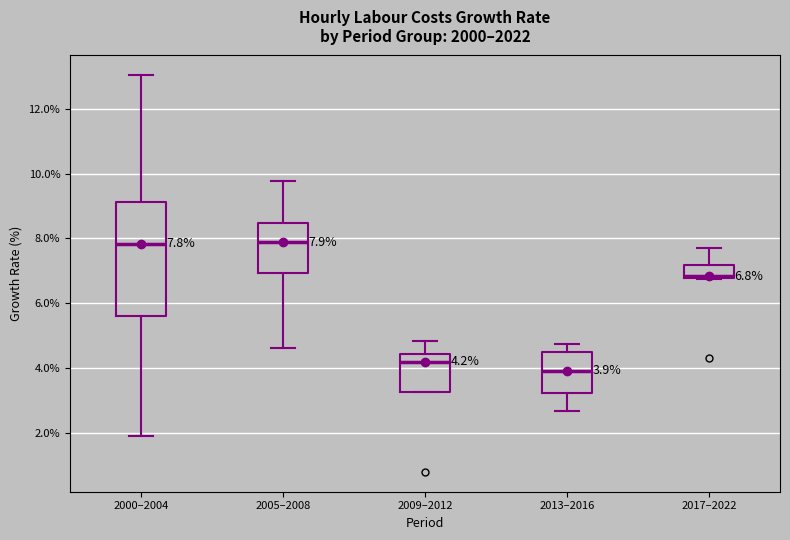

Comparing the boxes themselves (not the whiskers), which one is the tallest?

2000–2004